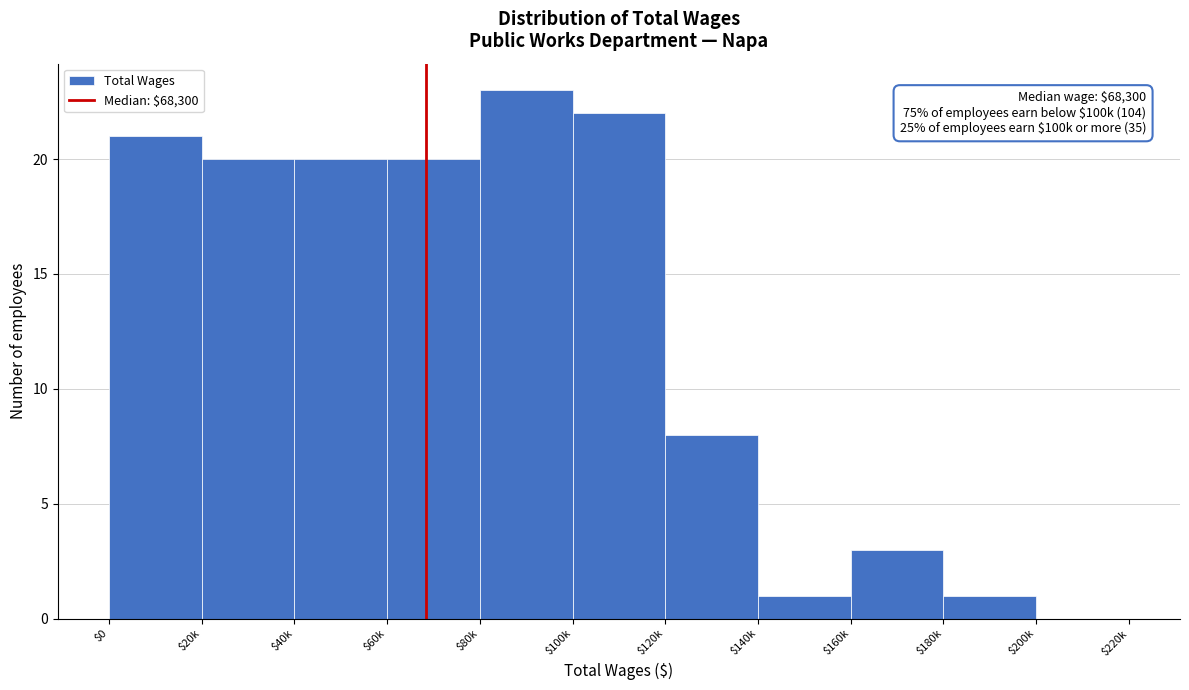

Where is the data nearest to the value 11?

$120k